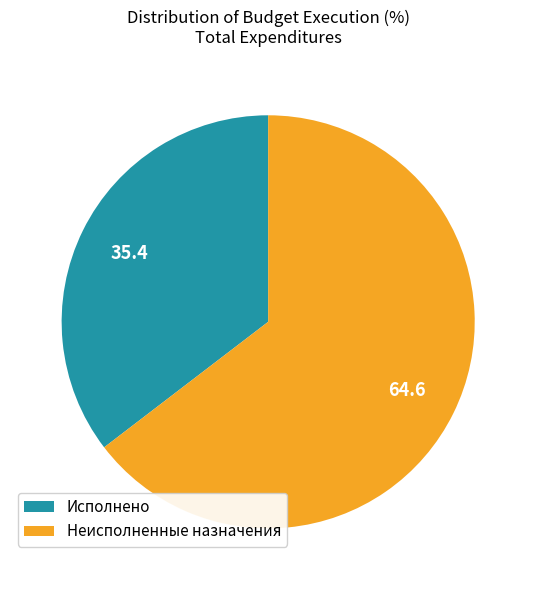

The Неисполненные назначения slice represents 65% of the pie. True or false?

True